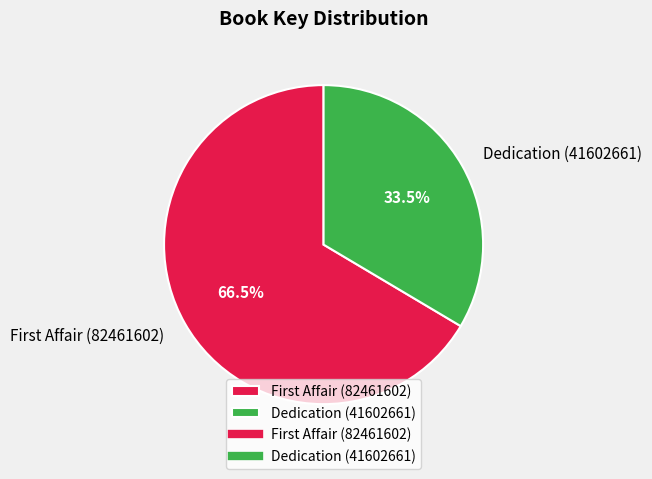

Count the number of slices in the pie.

2